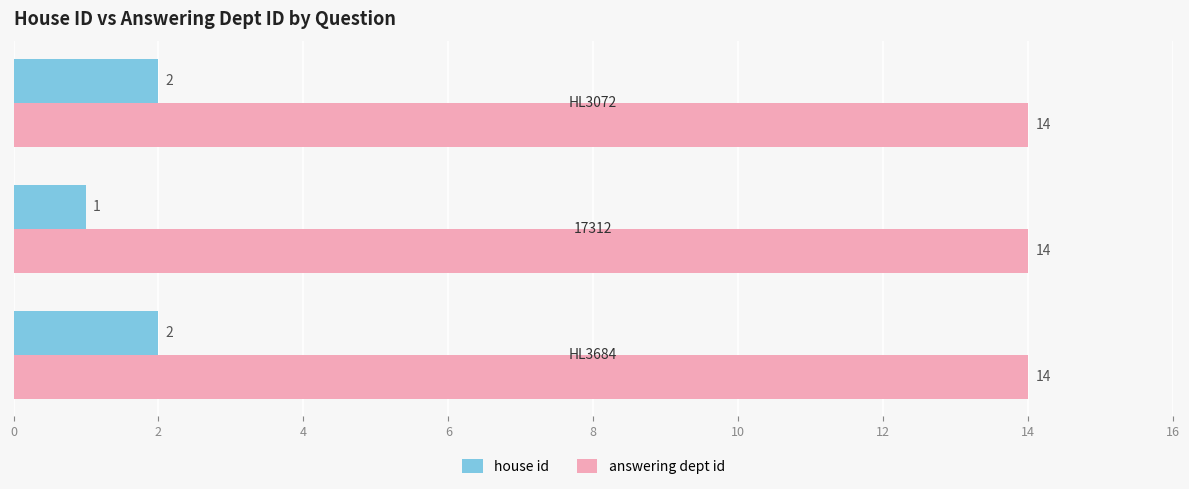

What is the minimum value shown in the chart?

1